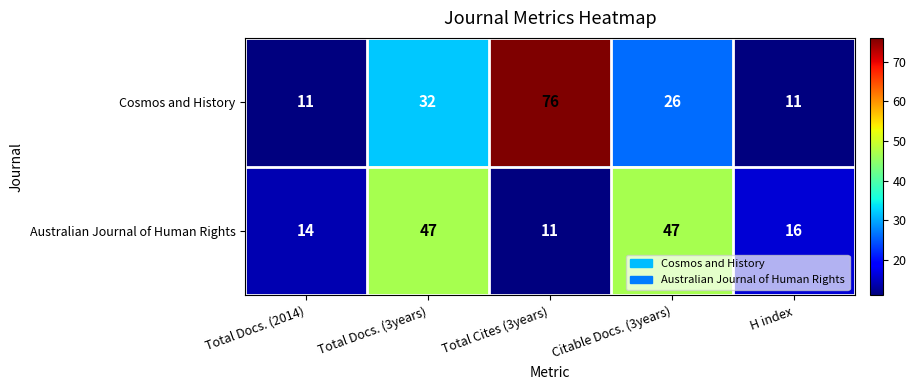

At which label is Australian Journal of Human Rights closest to 29?

H index